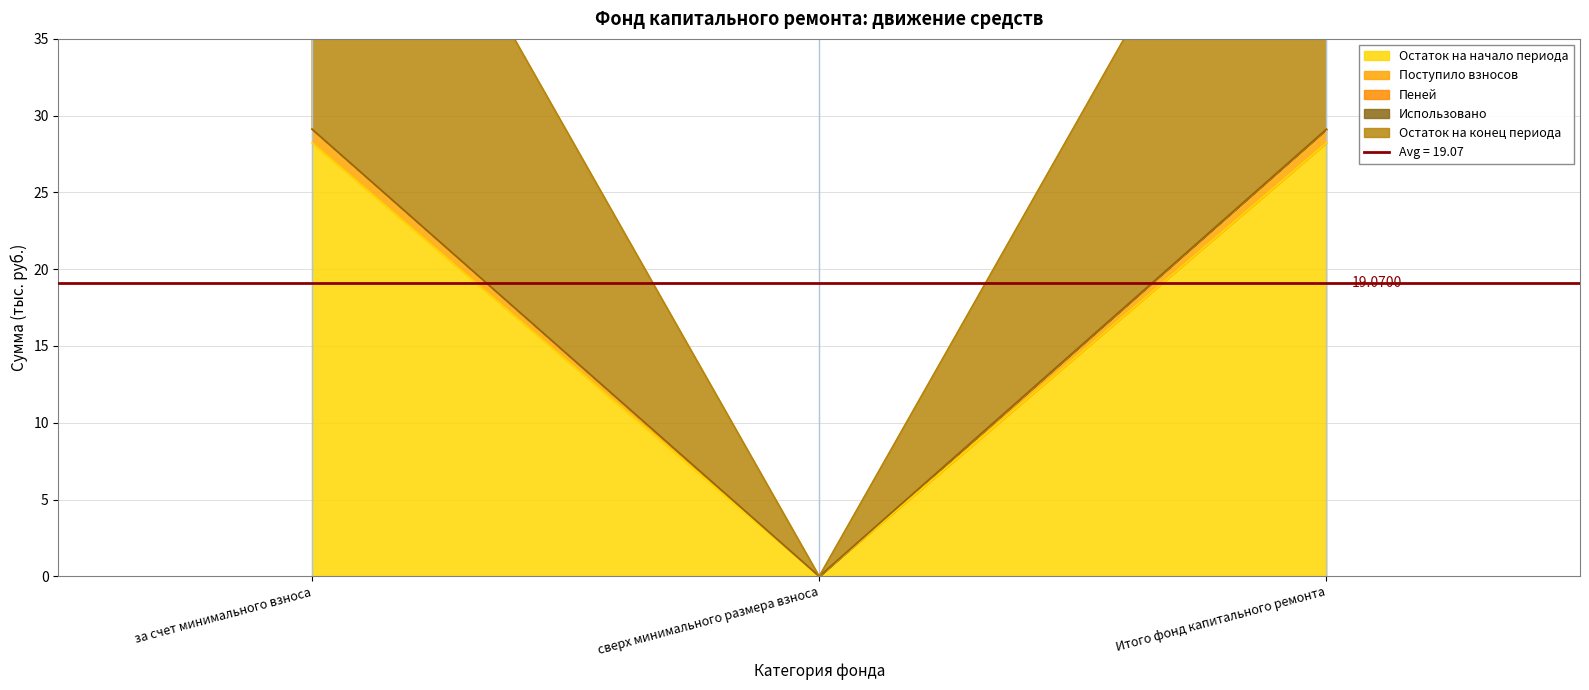

Does the chart display data point markers on the line(s)?

No